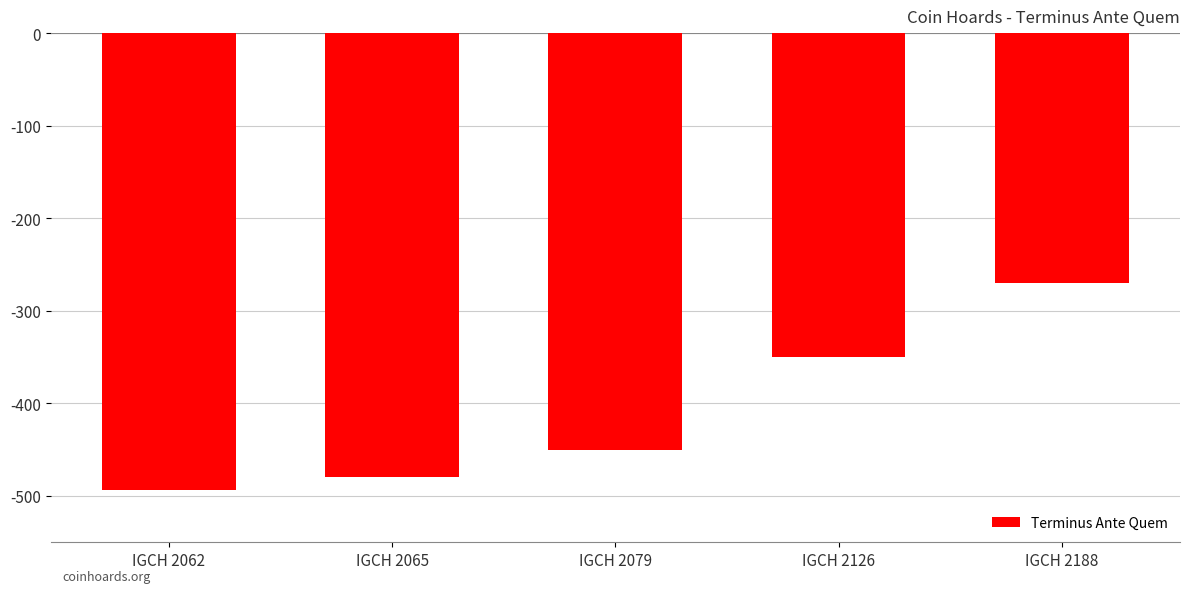

Count the number of values greater than -450.

2